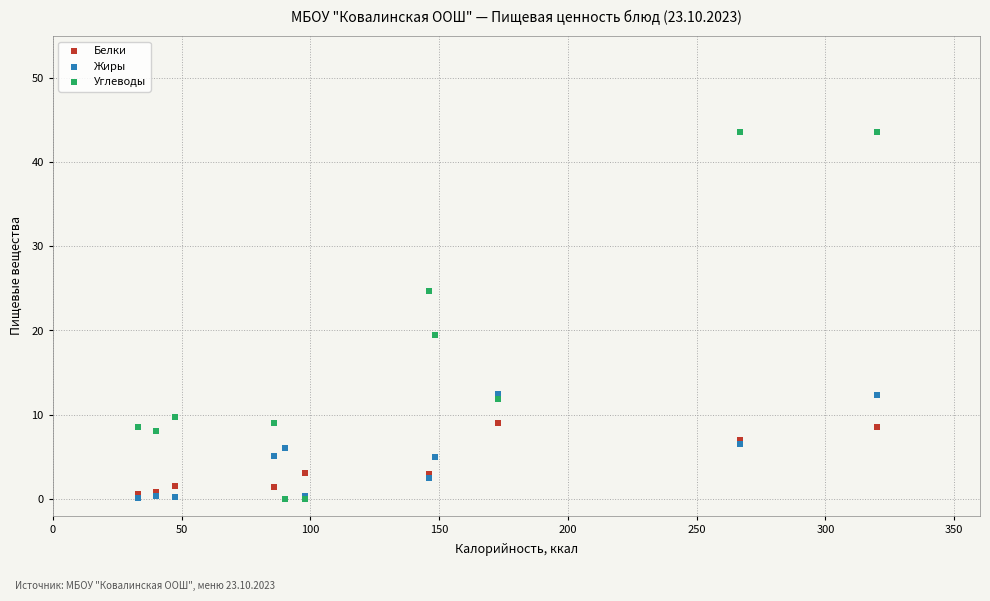

What are all the series names shown in the legend?

Белки, Жиры, Углеводы